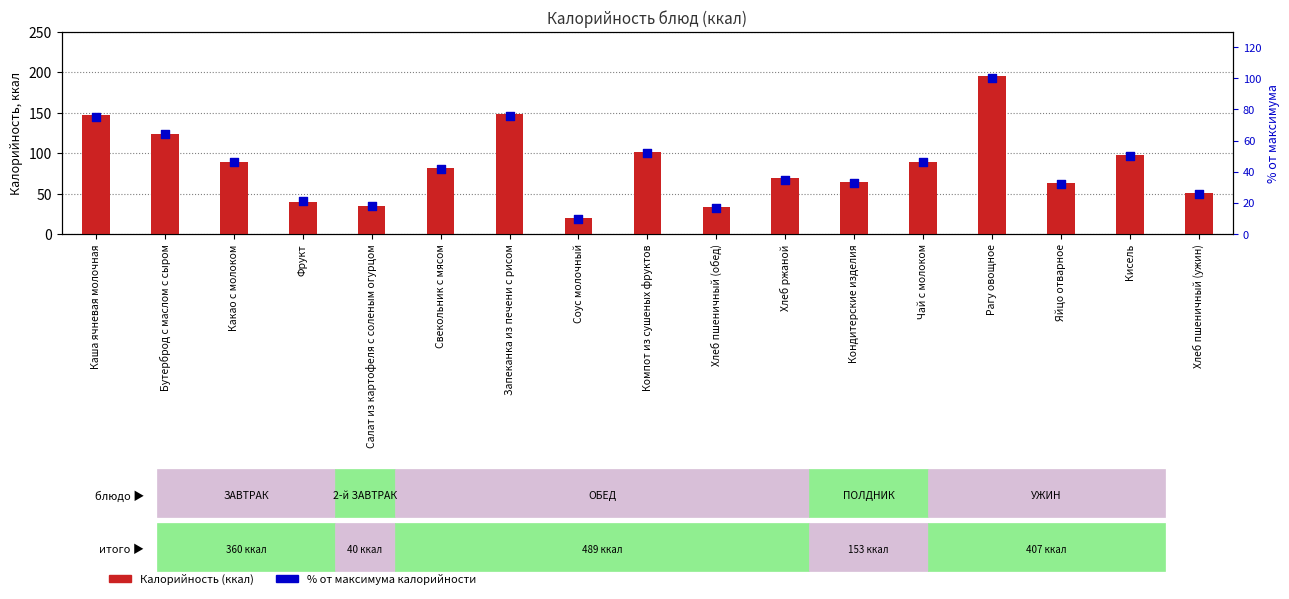

What are all the series names shown in the legend?

Калорийность (ккал), % от максимума